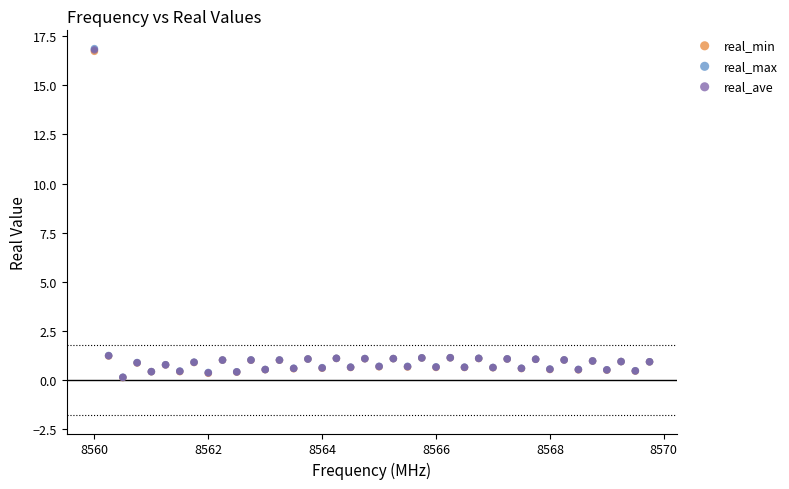

What are all the series names shown in the legend?

real_min, real_max, real_ave